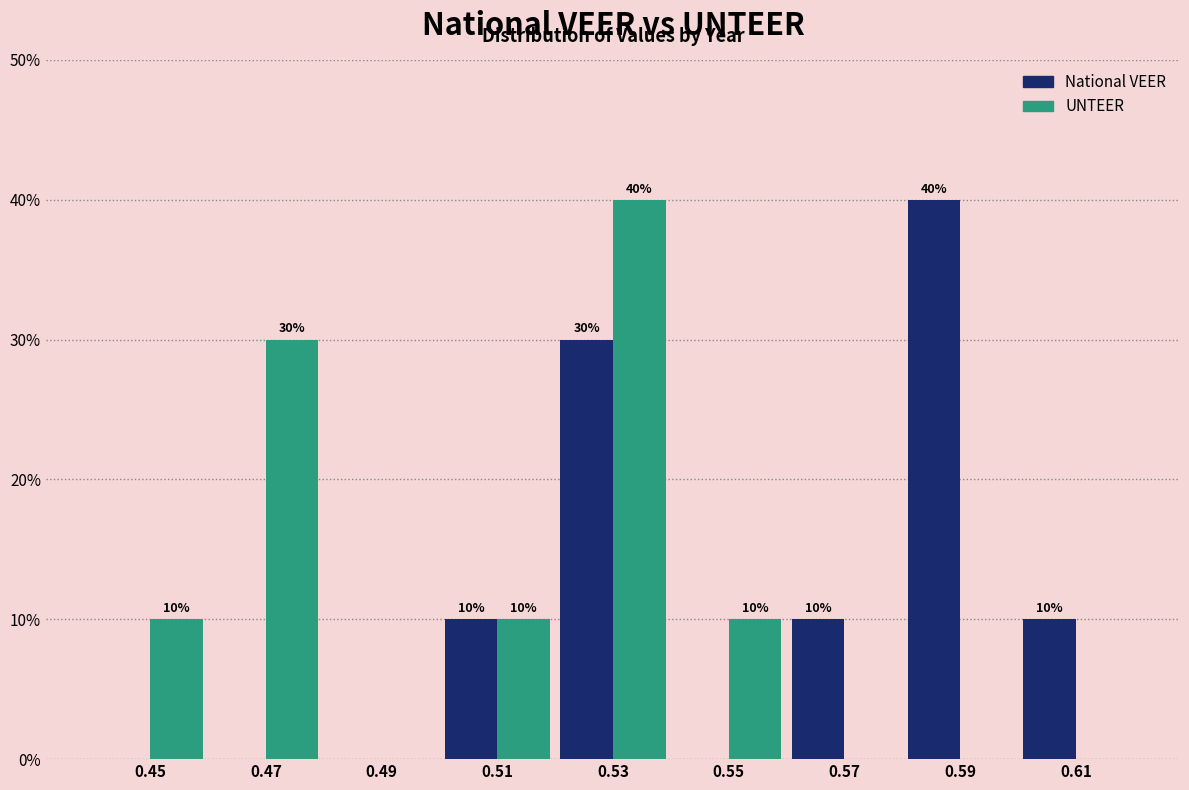

In the UNTEER series, which range on the x-axis has the tallest bar?

0.52 to 0.54